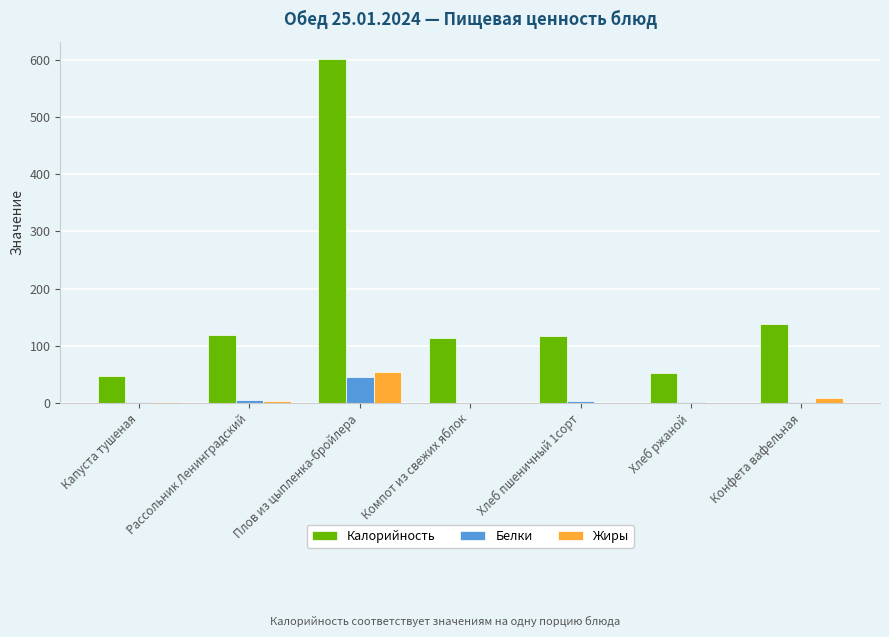

How many groups of bars are there?

7